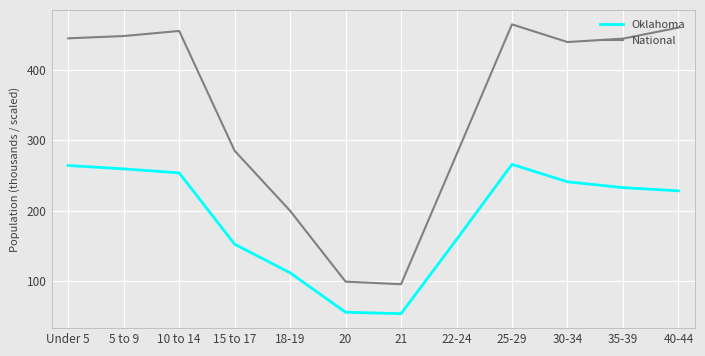

Is this an area chart (filled region under the line)?

No